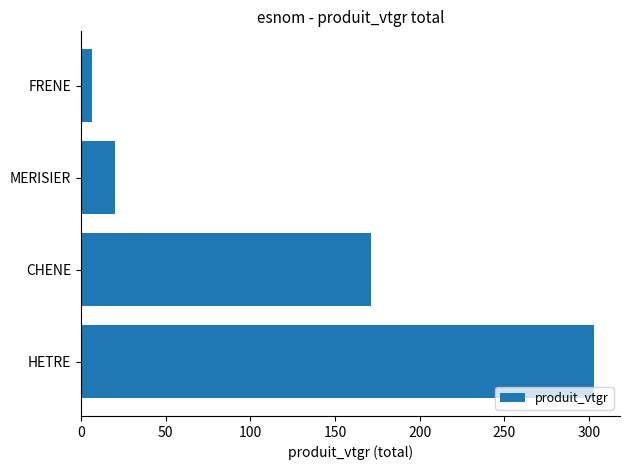

What is the average value?

125.1